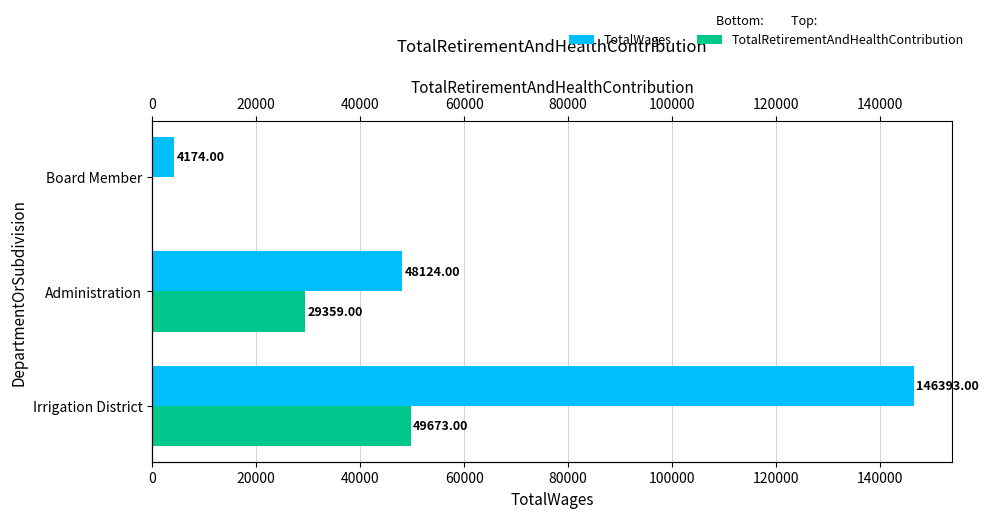

Which series changed the most between Irrigation District and Administration?

TotalWages